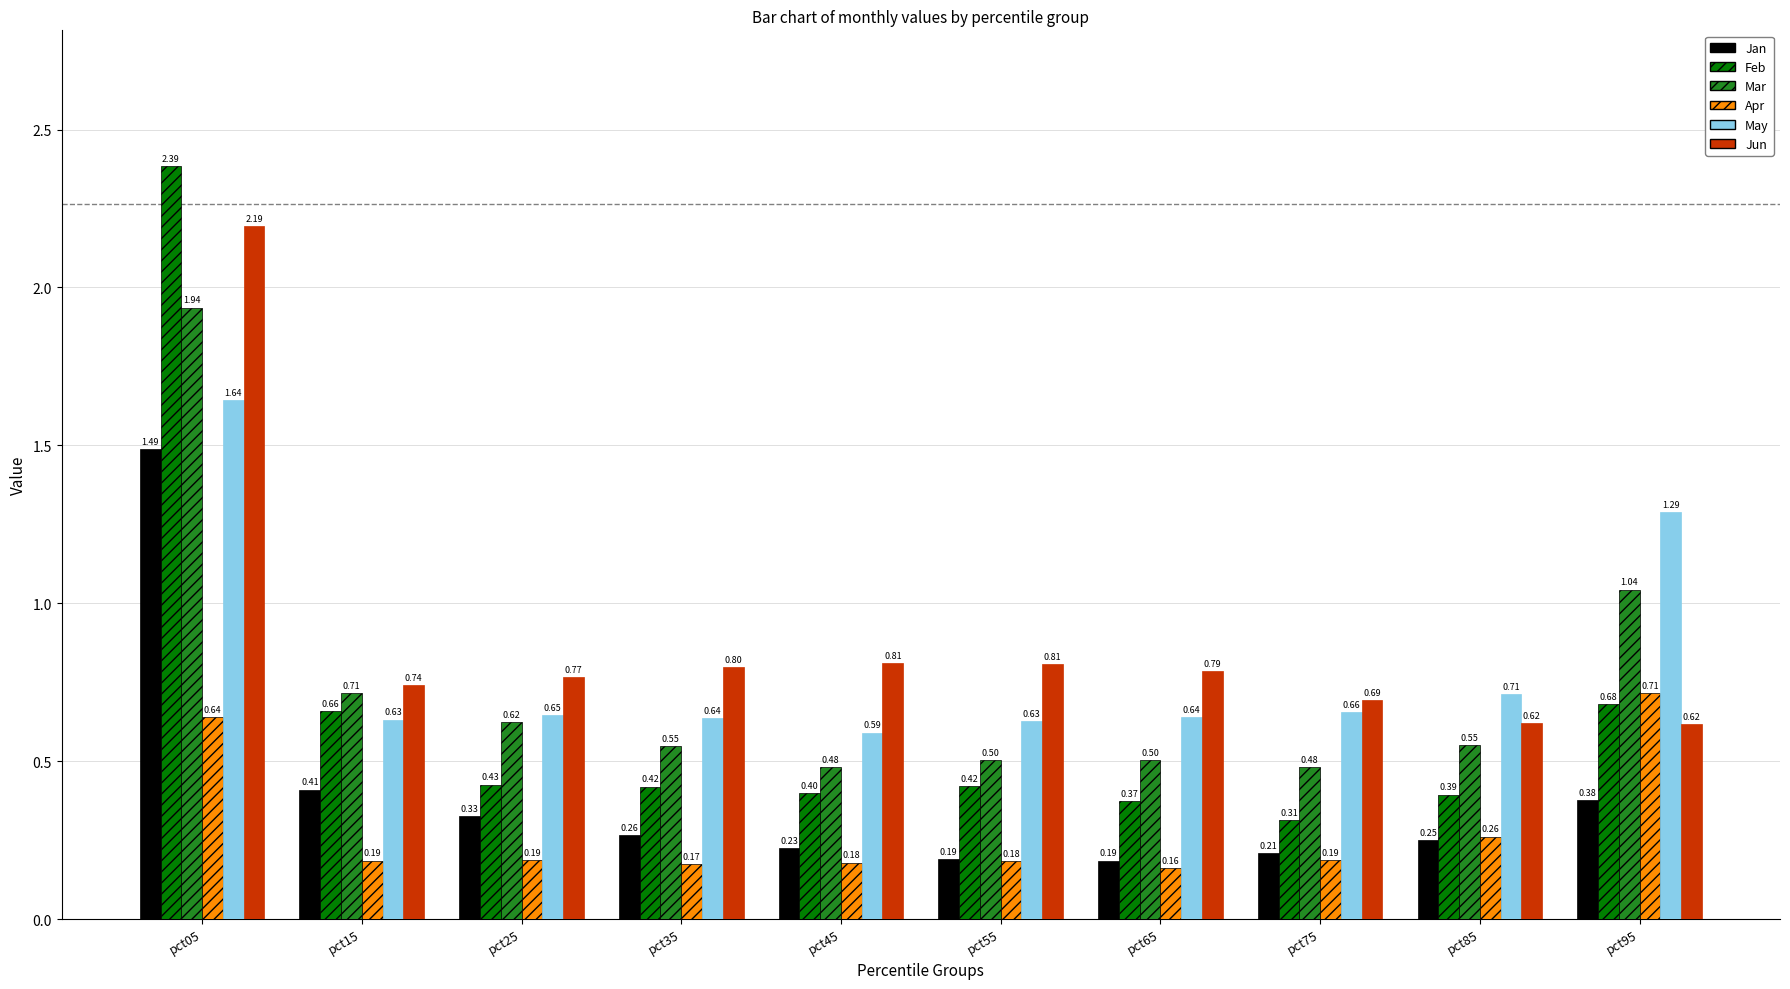

Which series has the largest total across all categories?

Jun